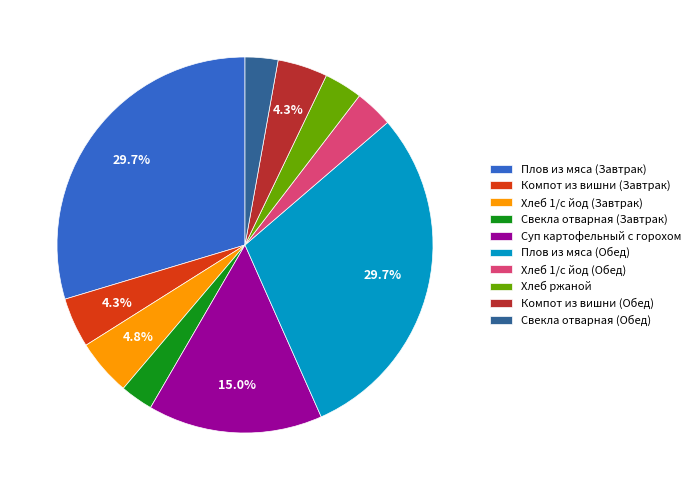

Does any single category account for the majority?

No